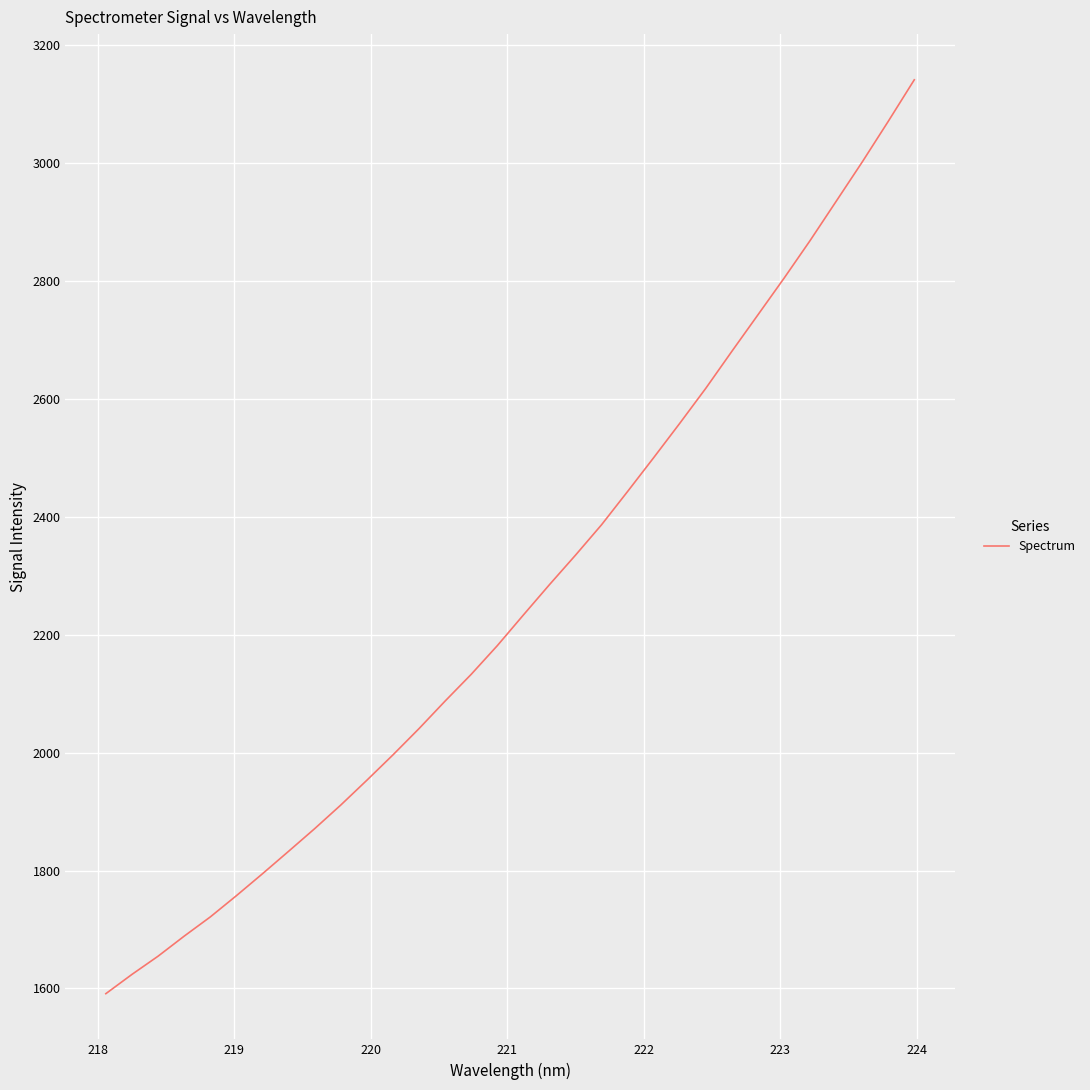

Count the number of data series in this chart.

1